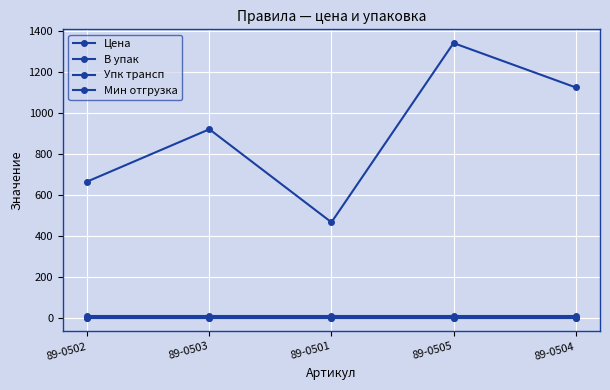

Count the number of categories in the chart.

5